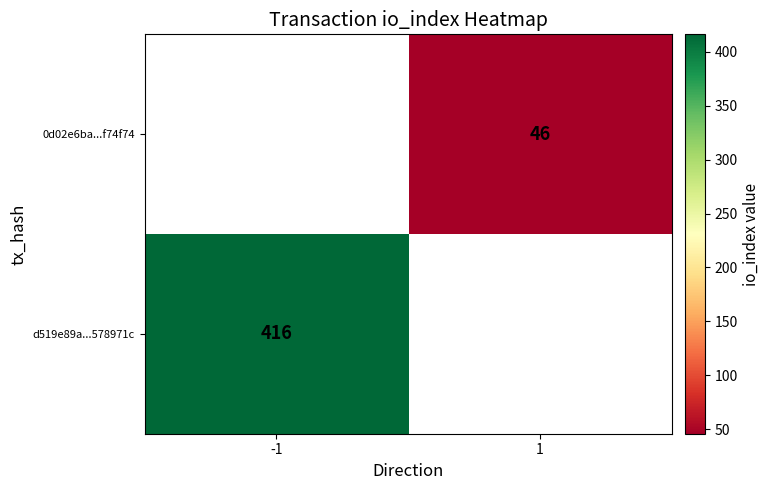

Is the value of d519e89a...578971c at -1 greater than the value of 0d02e6ba...f74f74 at 1?

Yes